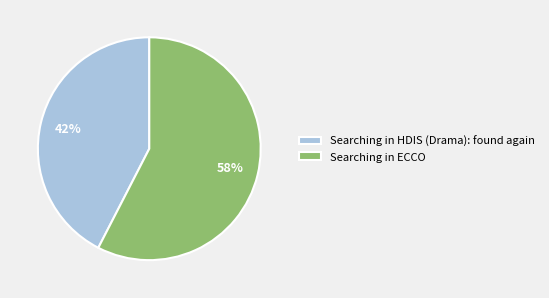

To the nearest percent, what portion does Searching in ECCO represent?

58%